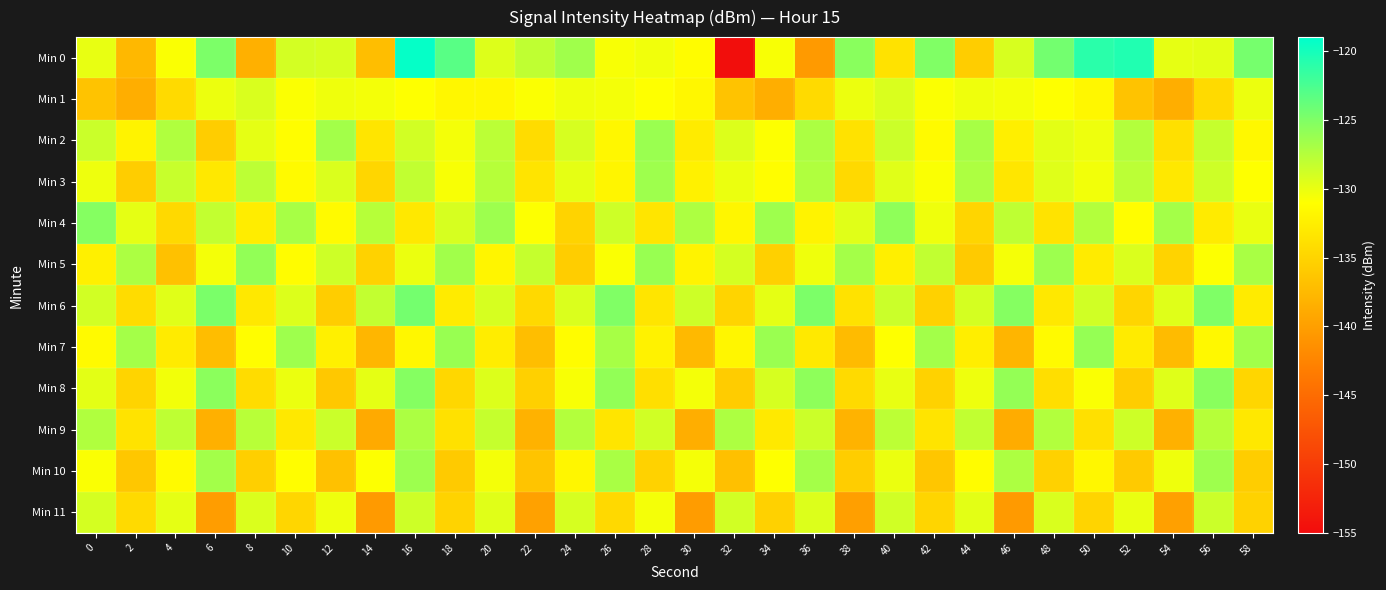

Reading left to right, transcribe all the data shown in this chart.

Min 0: 0=-129.9	2=-137.7	4=-130.8	6=-124.9	8=-138.4	10=-129.0	12=-129.1	14=-137.0	16=-119.3	18=-123.2	20=-129.5	22=-128.0	24=-126.6	26=-130.7	28=-130.4	30=-131.3	32=-154.8	34=-130.7	36=-140.4	38=-125.5	40=-133.7	42=-125.1	44=-135.7	46=-129.2	48=-124.4	50=-121.0	52=-120.6	54=-129.9	56=-129.7	58=-124.6
Min 1: 0=-136.6	2=-138.6	4=-134.4	6=-130.2	8=-129.3	10=-130.9	12=-130.3	14=-130.5	16=-131.0	18=-131.8	20=-131.8	22=-130.9	24=-130.3	26=-130.5	28=-131.0	30=-131.8	32=-136.6	34=-138.6	36=-134.4	38=-130.2	40=-129.3	42=-130.9	44=-130.3	46=-130.5	48=-131.0	50=-131.8	52=-136.6	54=-138.6	56=-134.4	58=-130.2
Min 2: 0=-128.5	2=-132.1	4=-127.3	6=-135.6	8=-129.8	10=-131.2	12=-126.7	14=-133.4	16=-128.9	18=-130.5	20=-127.8	22=-134.2	24=-129.1	26=-131.7	28=-126.3	30=-132.8	32=-129.4	34=-130.9	36=-127.1	38=-133.7	40=-128.6	42=-131.4	44=-126.9	46=-132.5	48=-129.7	50=-130.2	52=-127.5	54=-133.9	56=-128.3	58=-131.6
Min 3: 0=-130.2	2=-135.7	4=-128.4	6=-133.1	8=-127.9	10=-131.5	12=-129.3	14=-134.8	16=-128.1	18=-130.7	20=-127.6	22=-133.5	24=-129.8	26=-131.9	28=-126.5	30=-132.3	32=-130.1	34=-131.2	36=-127.3	38=-134.5	40=-129.6	42=-130.8	44=-127.2	46=-133.3	48=-129.5	50=-130.4	52=-127.8	54=-133.1	56=-128.7	58=-131.0
Min 4: 0=-125.3	2=-129.8	4=-134.5	6=-128.2	8=-132.7	10=-126.9	12=-131.4	14=-127.6	16=-133.2	18=-129.1	20=-126.4	22=-130.9	24=-135.1	26=-128.7	28=-133.4	30=-127.2	32=-131.8	34=-126.5	36=-132.1	38=-129.6	40=-125.8	42=-130.3	44=-134.9	46=-128.0	48=-133.6	50=-127.5	52=-131.2	54=-126.8	56=-132.8	58=-130.0
Min 5: 0=-132.4	2=-127.1	4=-136.8	6=-130.5	8=-125.9	10=-131.3	12=-128.7	14=-135.2	16=-130.1	18=-126.6	20=-131.9	22=-128.3	24=-135.7	26=-130.8	28=-126.2	30=-132.1	32=-129.0	34=-135.4	36=-130.3	38=-126.8	40=-132.5	42=-128.1	44=-136.0	46=-130.6	48=-126.4	50=-132.8	52=-129.3	54=-135.1	56=-130.9	58=-127.0
Min 6: 0=-128.9	2=-134.3	4=-129.6	6=-124.8	8=-133.1	10=-129.4	12=-135.7	14=-128.2	16=-124.5	18=-132.8	20=-129.1	22=-134.6	24=-129.3	26=-125.1	28=-133.4	30=-128.7	32=-135.0	34=-129.8	36=-124.9	38=-133.7	40=-128.5	42=-135.3	44=-129.0	46=-125.3	48=-133.2	50=-128.8	52=-134.9	54=-129.5	56=-125.0	58=-132.9
Min 7: 0=-131.5	2=-126.8	4=-132.9	6=-137.2	8=-131.1	10=-126.5	12=-132.4	14=-137.8	16=-131.7	18=-126.2	20=-132.7	22=-137.1	24=-131.3	26=-126.9	28=-132.2	30=-137.5	32=-131.8	34=-126.3	36=-133.0	38=-137.3	40=-131.0	42=-126.7	44=-132.6	46=-137.9	48=-131.4	50=-126.1	52=-132.8	54=-137.4	56=-131.6	58=-126.6
Min 8: 0=-129.7	2=-135.0	4=-130.4	6=-125.6	8=-134.3	10=-130.1	12=-136.1	14=-129.8	16=-125.3	18=-134.7	20=-129.4	22=-135.4	24=-130.7	26=-125.9	28=-134.0	30=-130.5	32=-135.8	34=-129.1	36=-125.7	38=-134.4	40=-129.9	42=-135.2	44=-130.2	46=-126.0	48=-134.1	50=-130.8	52=-135.6	54=-129.5	56=-125.5	58=-134.8
Min 9: 0=-127.3	2=-133.6	4=-128.0	6=-138.4	8=-127.7	10=-133.2	12=-128.5	14=-138.9	16=-127.1	18=-133.8	20=-128.3	22=-138.2	24=-127.5	26=-133.4	28=-128.8	30=-138.6	32=-127.2	34=-133.0	36=-128.6	38=-138.1	40=-127.9	42=-133.5	44=-128.1	46=-138.7	48=-127.4	50=-133.9	52=-128.7	54=-138.3	56=-127.6	58=-133.1
Min 10: 0=-130.8	2=-136.2	4=-131.5	6=-126.7	8=-135.5	10=-131.2	12=-136.8	14=-130.9	16=-126.4	18=-135.9	20=-130.5	22=-136.5	24=-131.8	26=-127.0	28=-135.2	30=-130.6	32=-136.9	34=-131.0	36=-126.8	38=-135.6	40=-130.1	42=-136.3	44=-131.3	46=-127.2	48=-135.3	50=-131.7	52=-136.0	54=-130.3	56=-126.5	58=-135.7
Min 11: 0=-129.0	2=-134.4	4=-129.8	6=-140.1	8=-129.3	10=-134.8	12=-130.2	14=-140.5	16=-128.7	18=-135.1	20=-129.6	22=-139.8	24=-129.1	26=-134.5	28=-130.5	30=-140.3	32=-128.9	34=-135.3	36=-129.4	38=-140.0	40=-128.8	42=-134.9	44=-129.7	46=-140.4	48=-129.2	50=-135.0	52=-130.0	54=-139.9	56=-128.6	58=-135.2